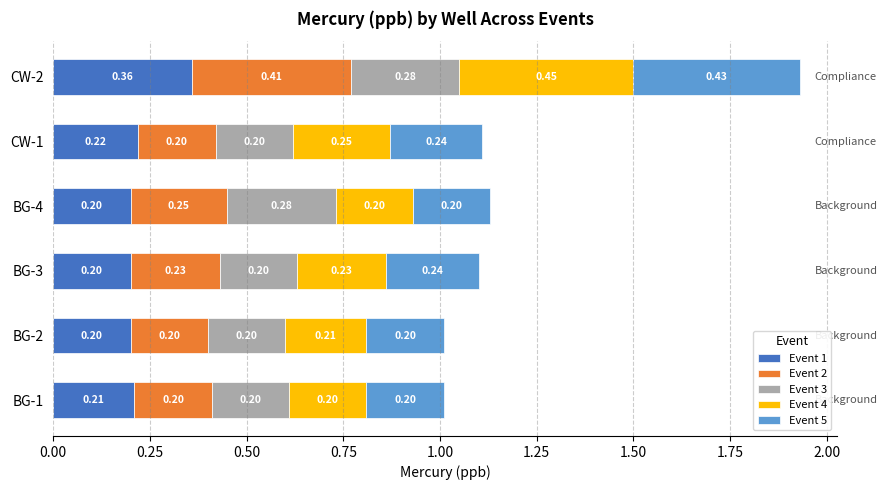

What is the sum of the Event 1 values at CW-2 and BG-2?

0.6